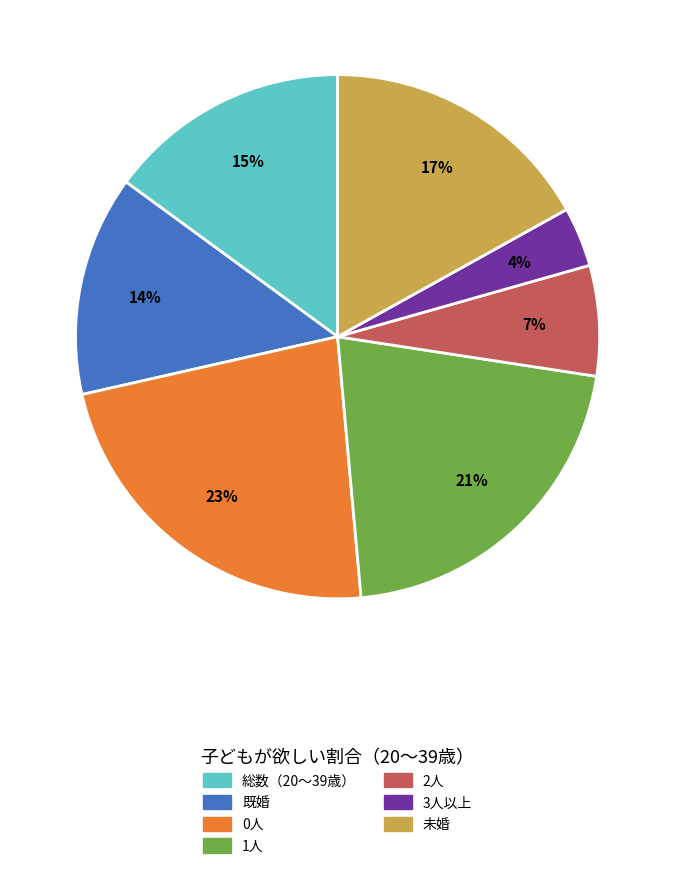

Rank the categories by value from lowest to highest.

3人以上, 2人, 既婚, 総数（20～39歳）, 未婚, 1人, 0人